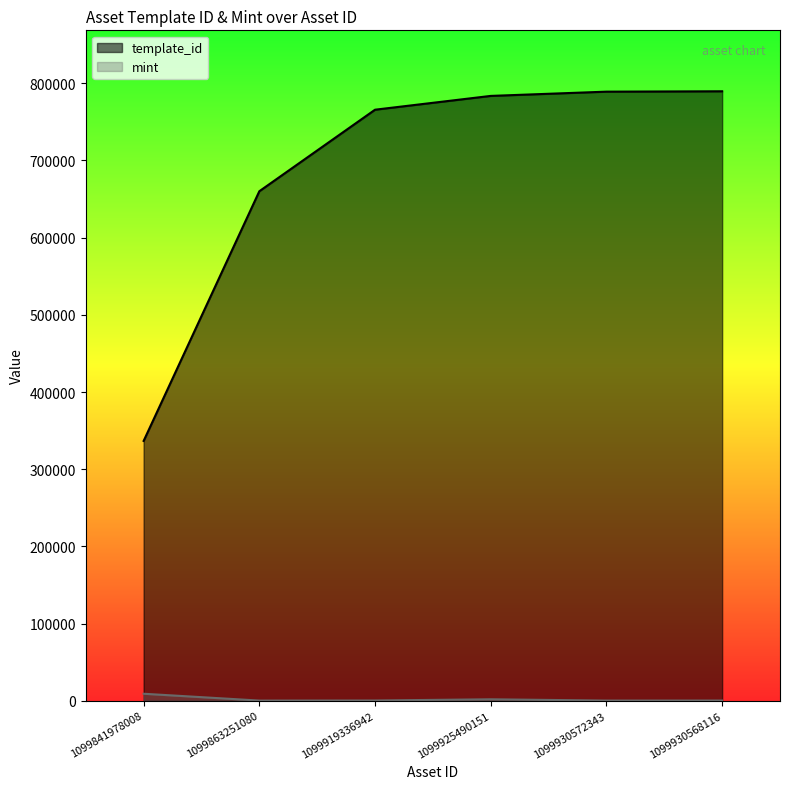

What is the average value of the mint series?

2003